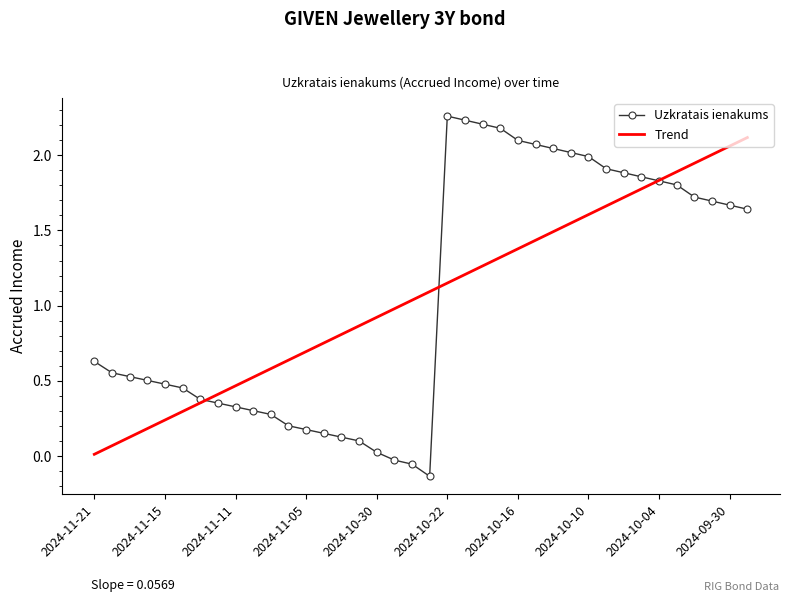

Count the number of categories in the chart.

38